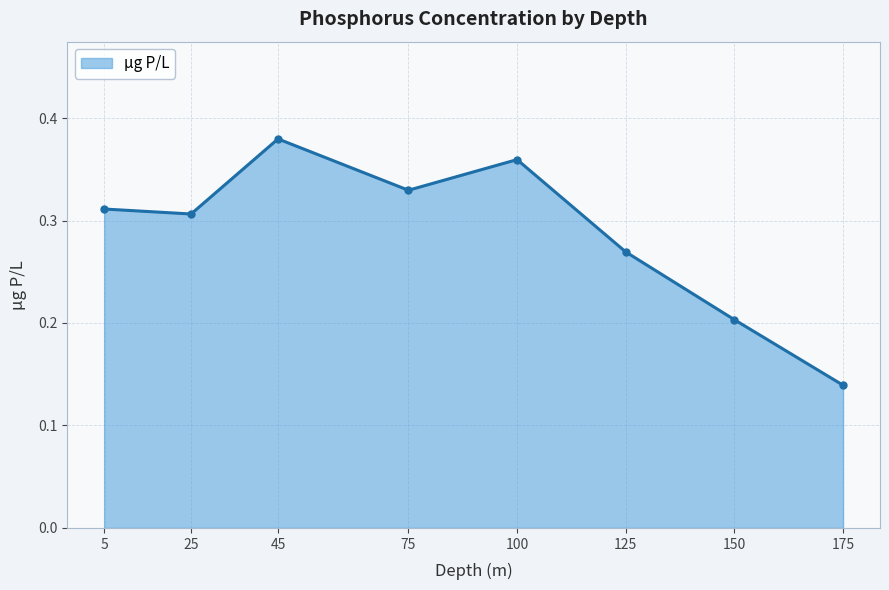

Rank the categories by value from highest to lowest.

45, 100, 75, 5, 25, 125, 150, 175